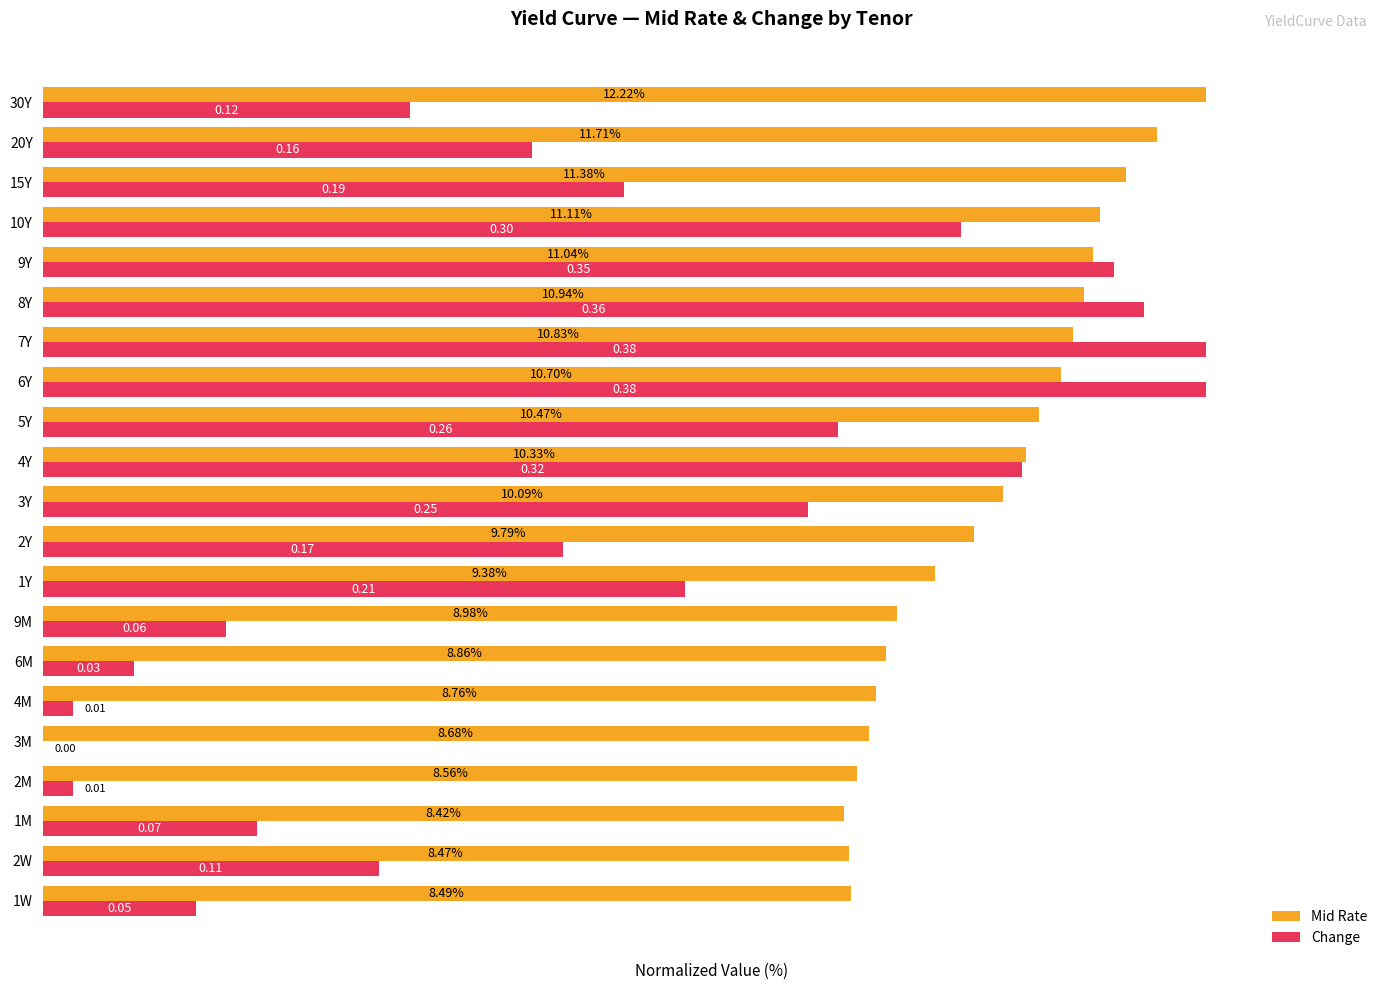

What are all the series names shown in the legend?

Mid Rate, Change